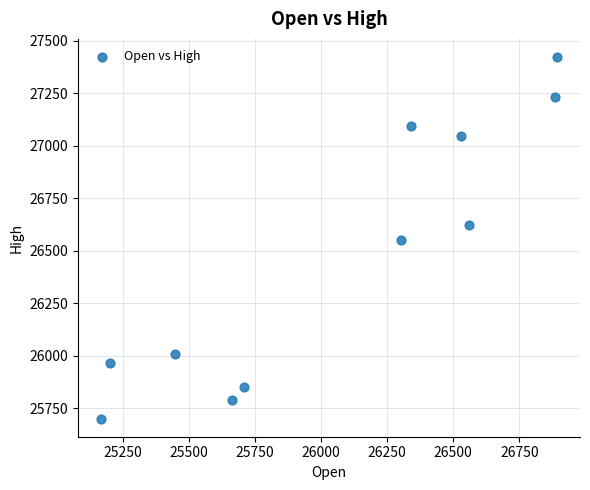

What is the range of X values (max minus min)?

1726.8